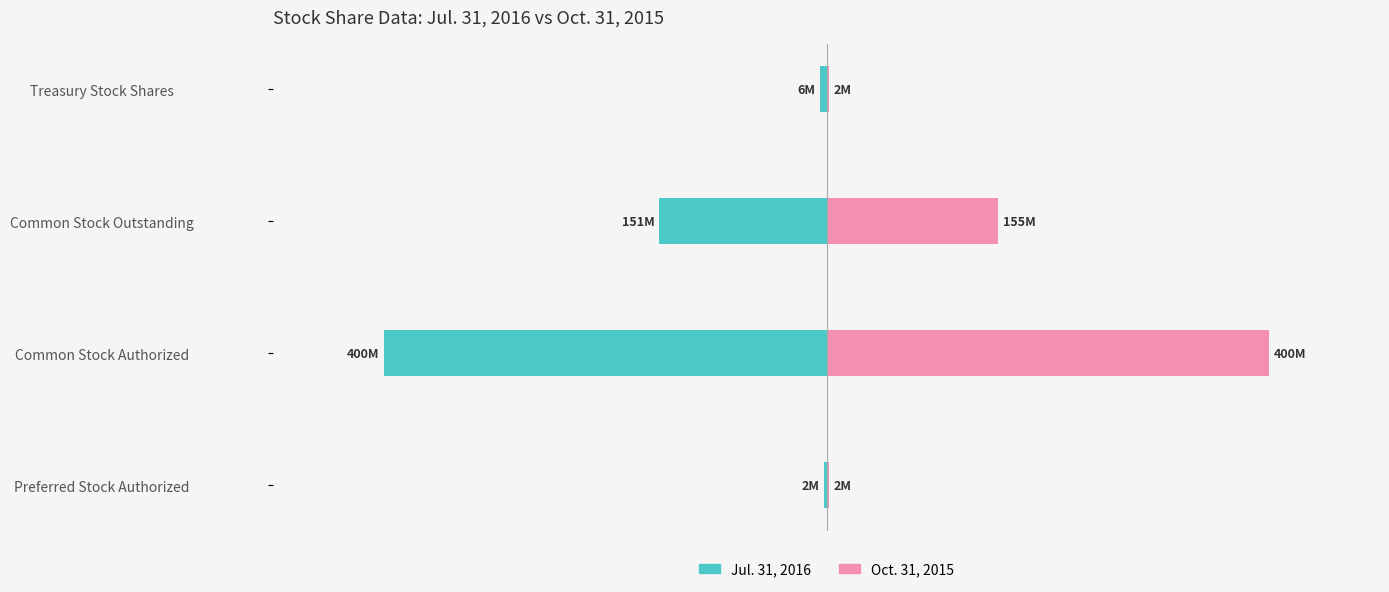

Rank the series by their maximum value, from lowest to highest.

Jul. 31, 2016, Oct. 31, 2015